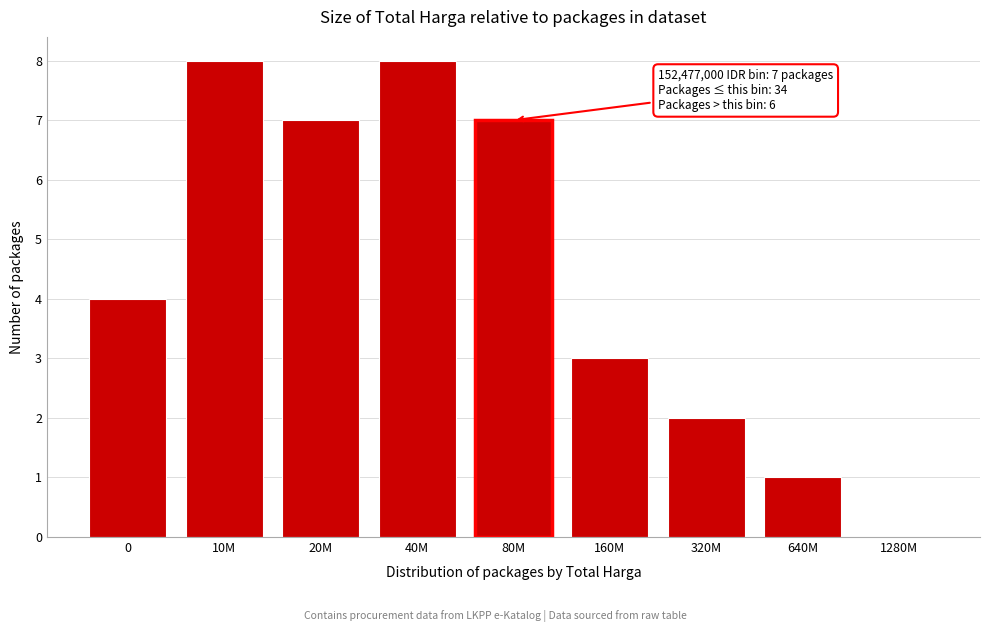

Reading left to right, list all the values displayed in this chart.

0=4	10M=8	20M=7	40M=8	80M=7	160M=3	320M=2	640M=1	1280M=0